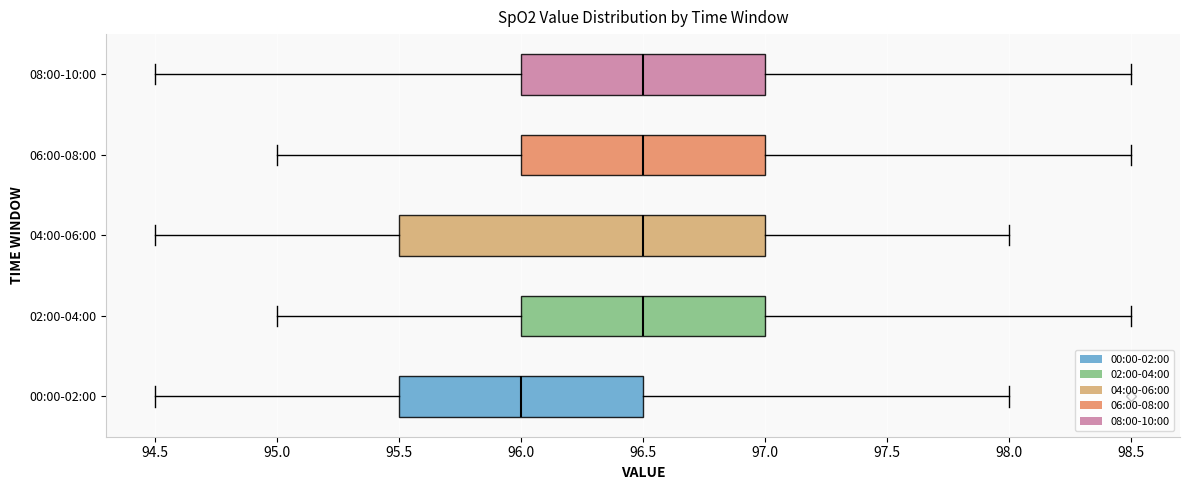

Comparing the boxes themselves (not the whiskers), which one is the widest?

04:00-06:00